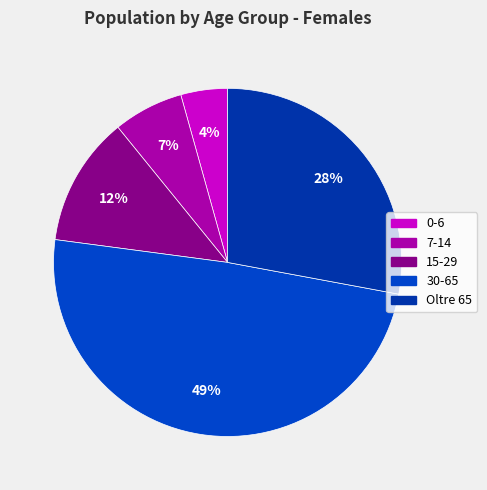

Count the number of slices in the pie.

5